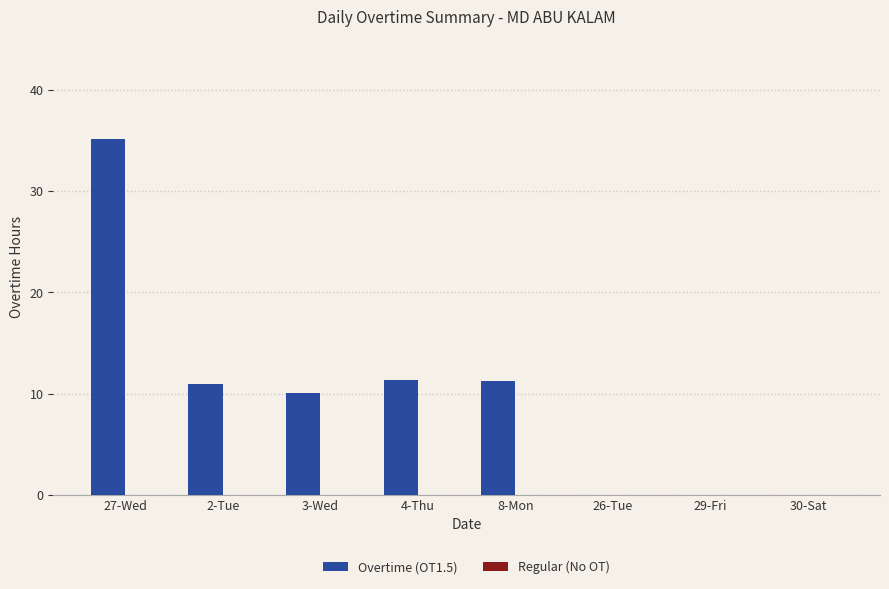

Are the bars horizontal?

No